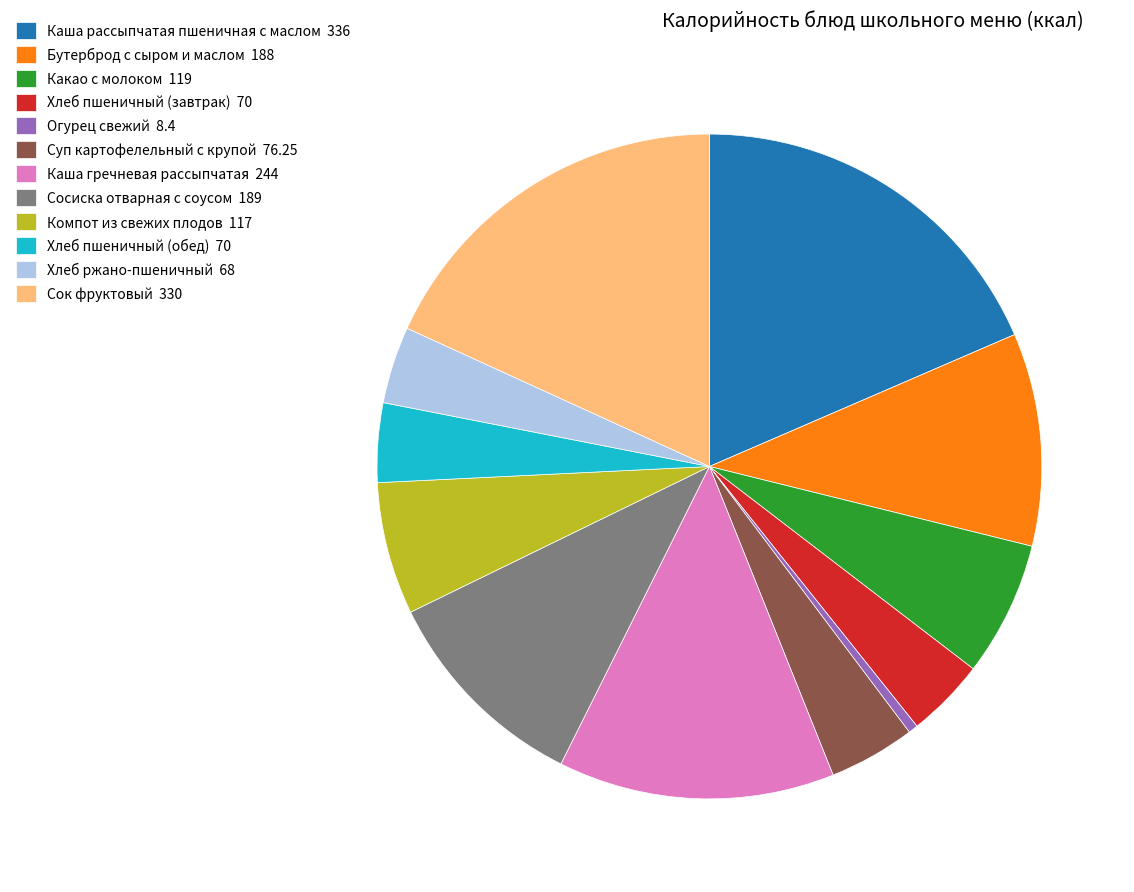

Approximately how many times larger is the value at Каша рассыпчатая пшеничная с маслом 336 compared to Хлеб пшеничный (обед) 70?

4.8